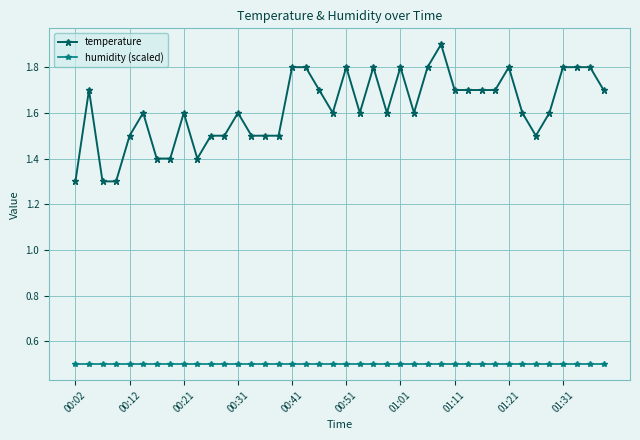

What is the minimum value for temperature?

1.3